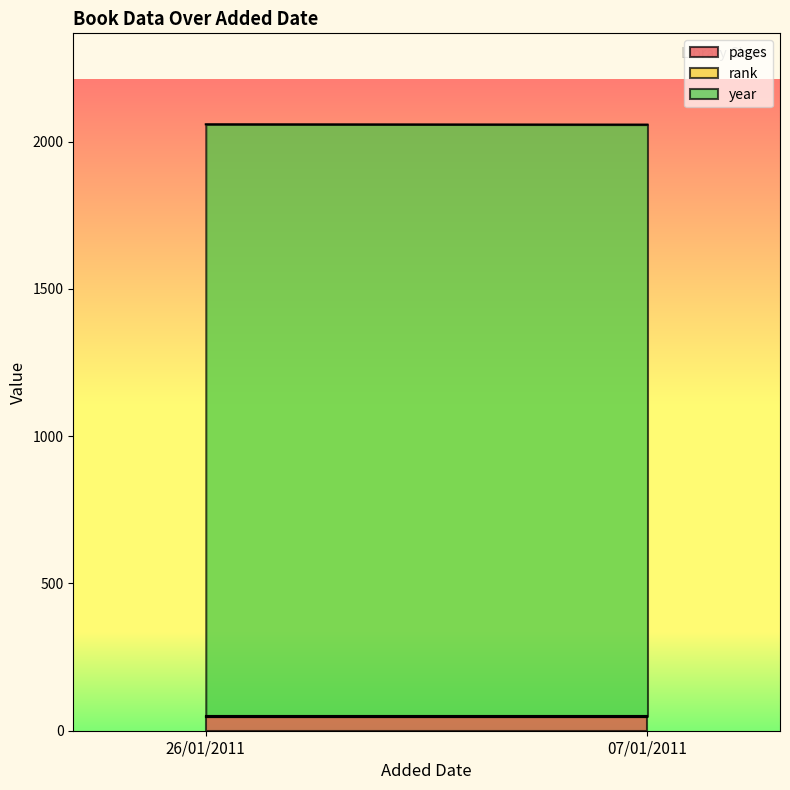

At which label does pages reach its peak?

26/01/2011